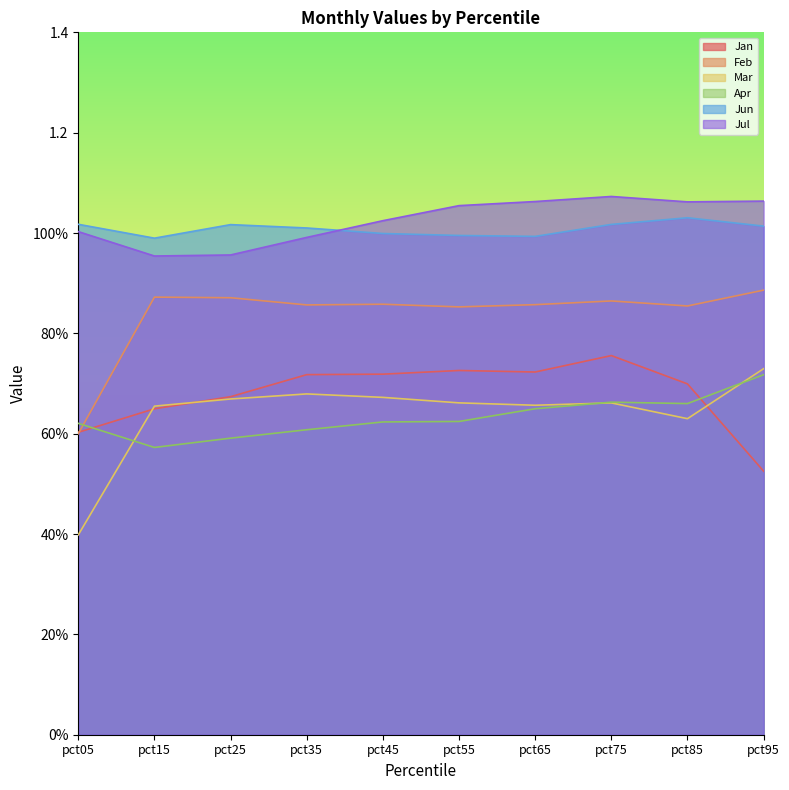

What is the difference between the Jan values at pct95 and pct85?

0.2